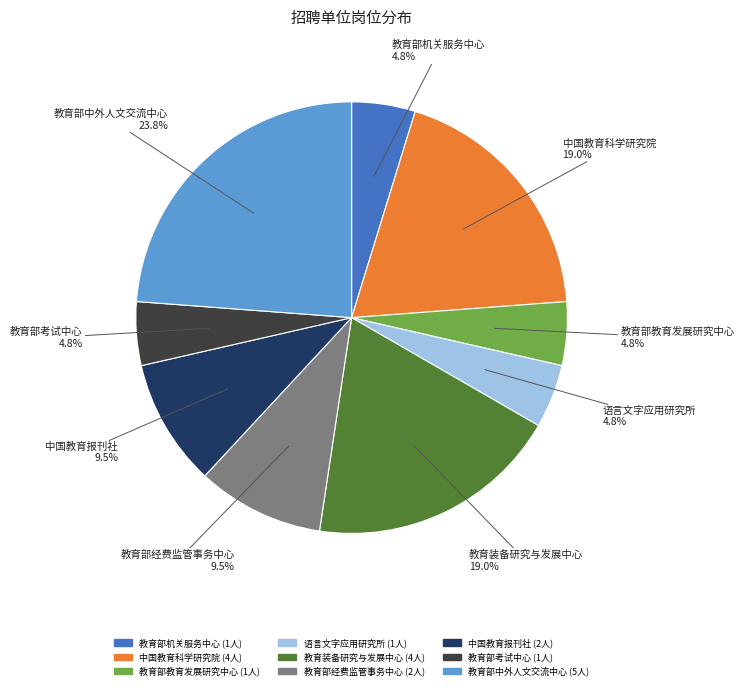

Does any single category account for the majority?

No